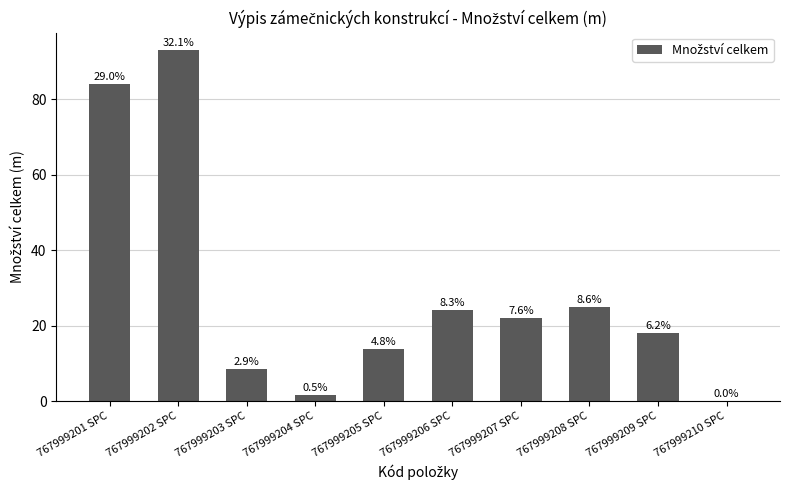

Between 767999204 SPC and 767999202 SPC, which is larger?

767999202 SPC